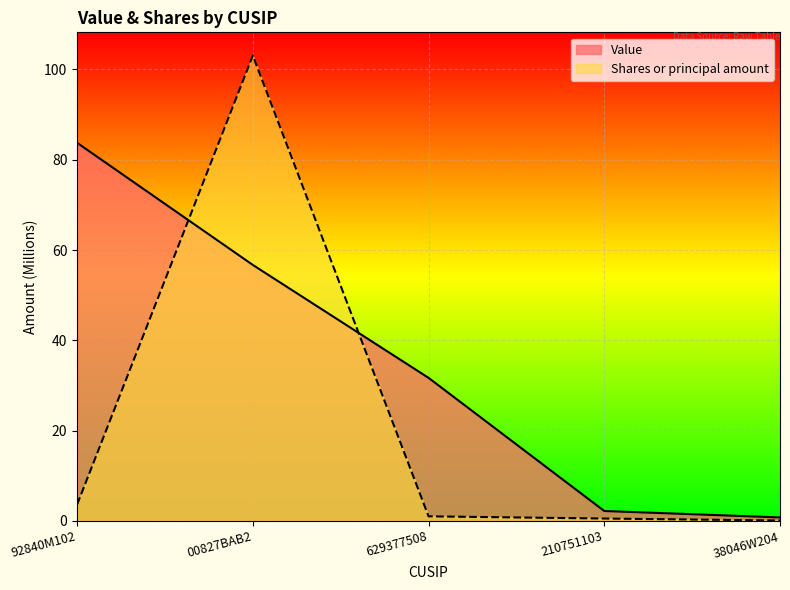

What is the highest value of the Shares or principal amount series?

103.1